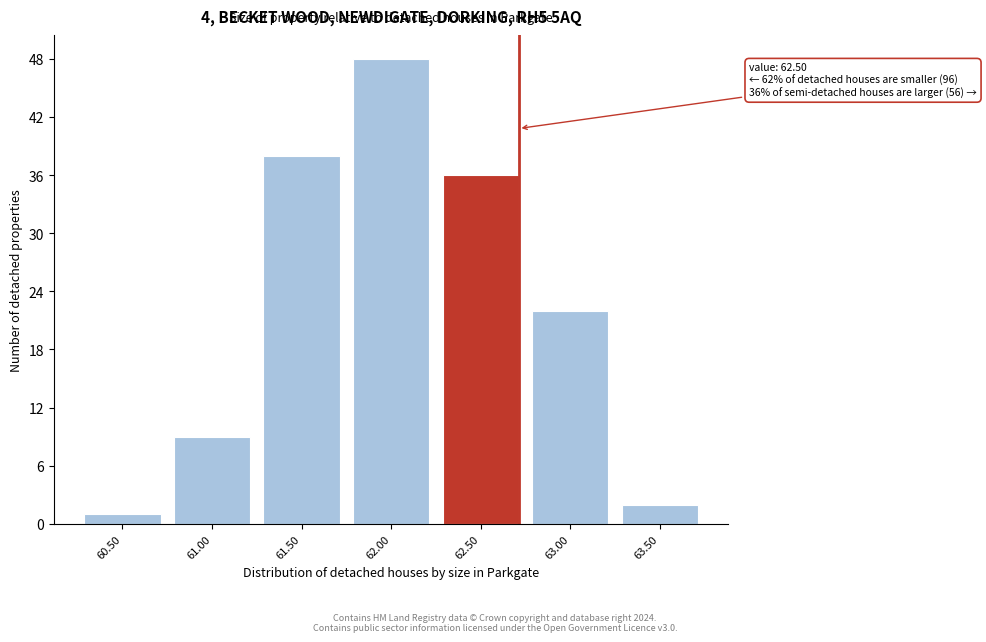

Reading right to left, transcribe all the data shown in this chart.

63.50=2	63.00=22	62.50=36	62.00=48	61.50=38	61.00=9	60.50=1